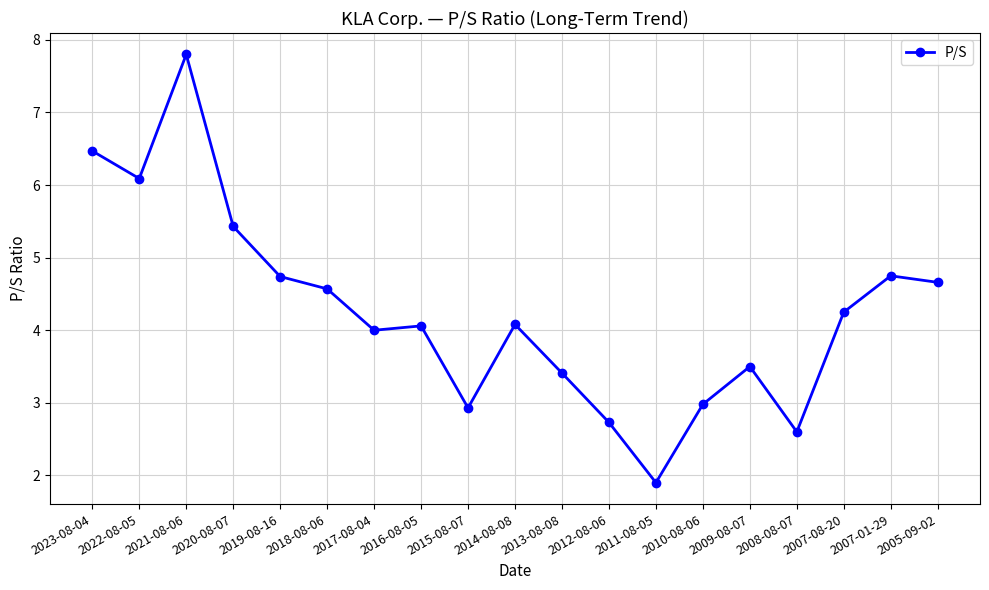

How many lines are shown in the chart?

1